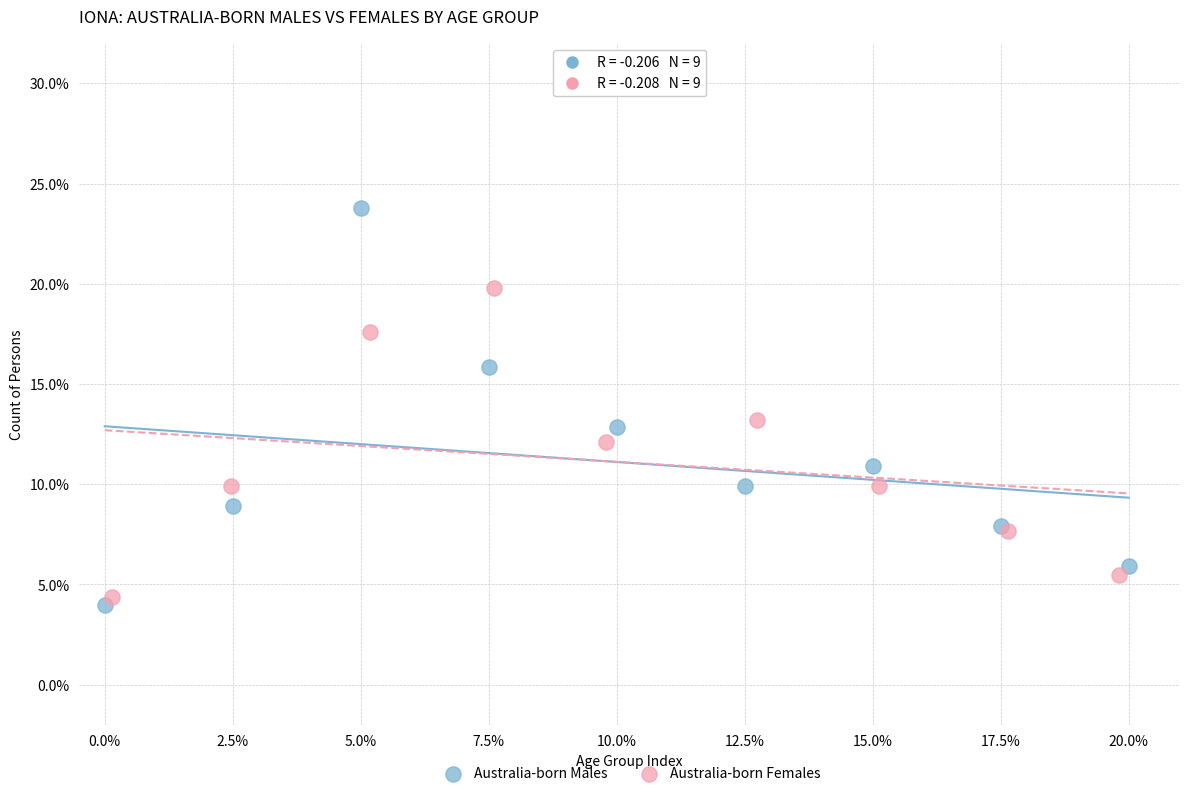

Which series reaches the maximum Y coordinate?

Australia-born Males